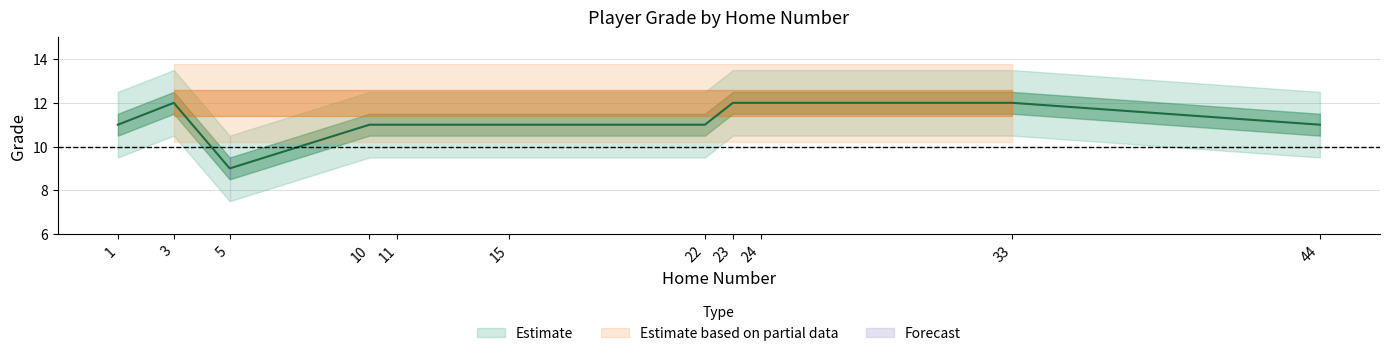

What is the difference between the maximum and second lowest values?

1